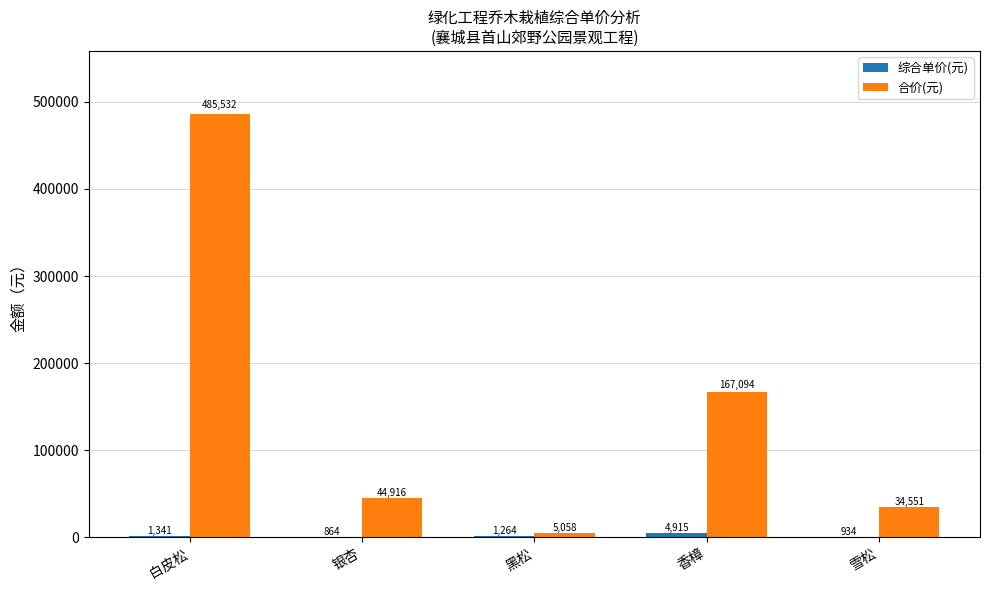

At which category is the sum across all series the highest?

白皮松